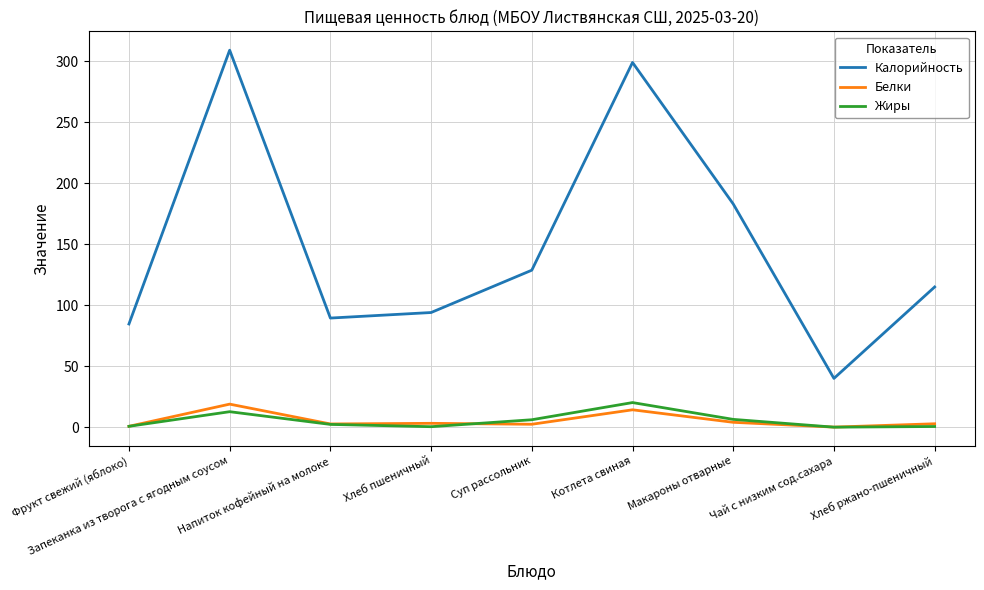

True or false: Калорийность and Белки intersect in this chart.

False